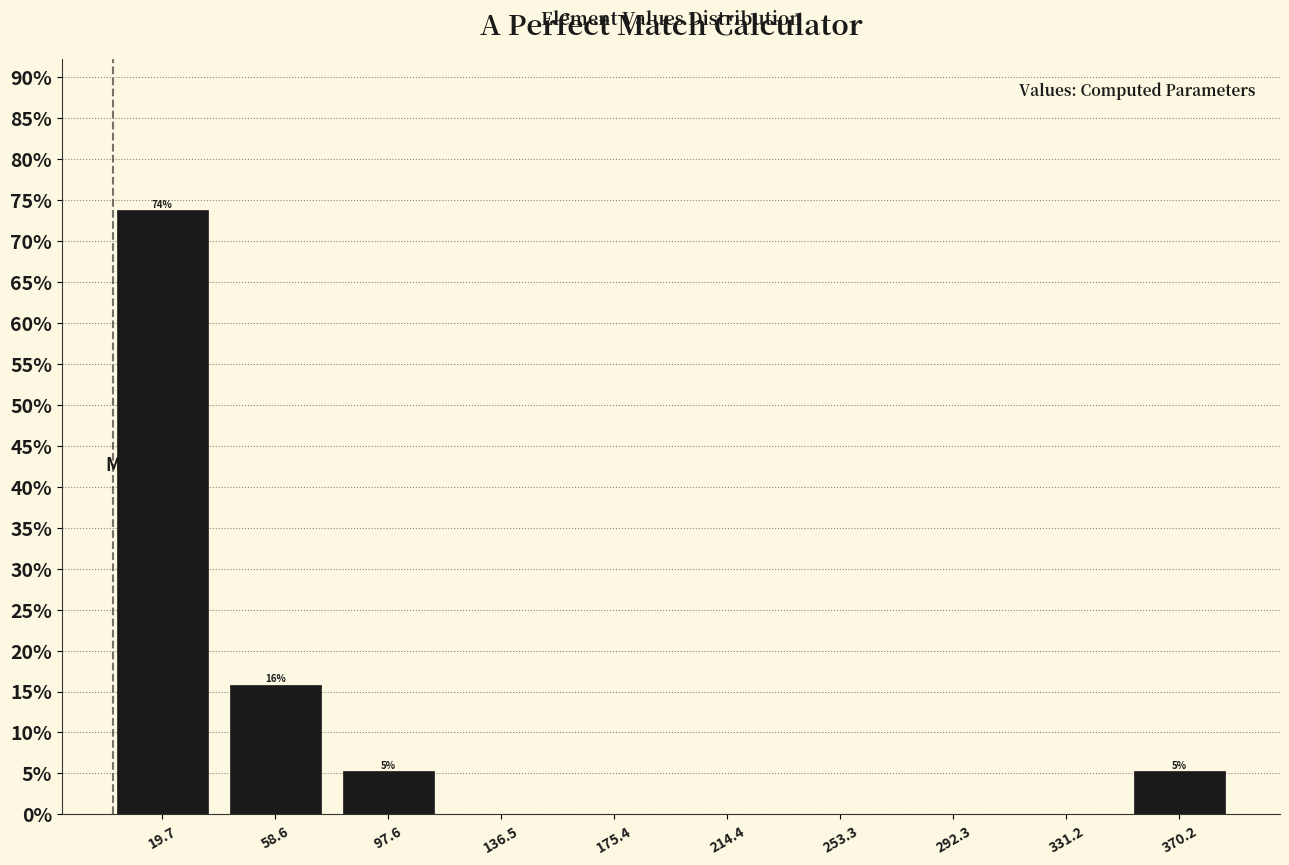

Over which range of the x-axis is the bar tallest?

0 to 40